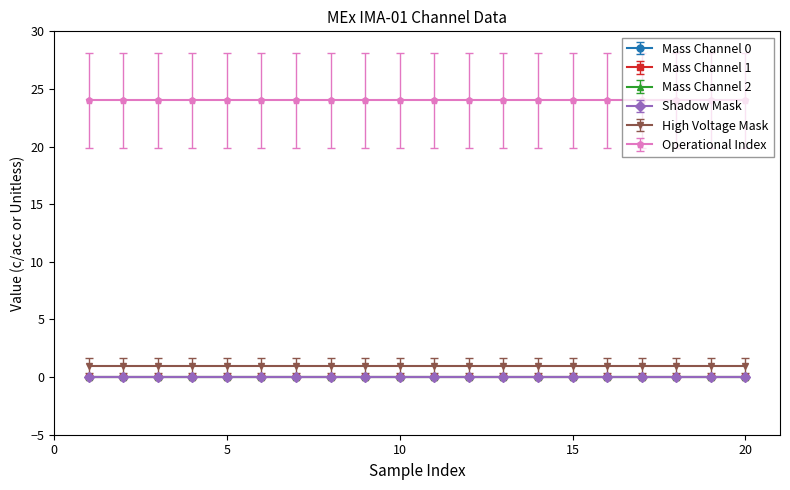

Reading left to right, list all the values displayed in this chart.

Mass Channel 0: 0	0	0	0	0	0	0	0	0	0	0	0	0	0	0	0	0	0	0	0
Mass Channel 1: 0	0	0	0	0	0	0	0	0	0	0	0	0	0	0	0	0	0	0	0
Mass Channel 2: 0	0	0	0	0	0	0	0	0	0	0	0	0	0	0	0	0	0	0	0
Shadow Mask: 0	0	0	0	0	0	0	0	0	0	0	0	0	0	0	0	0	0	0	0
High Voltage Mask: 1	1	1	1	1	1	1	1	1	1	1	1	1	1	1	1	1	1	1	1
Operational Index: 24	24	24	24	24	24	24	24	24	24	24	24	24	24	24	24	24	24	24	24